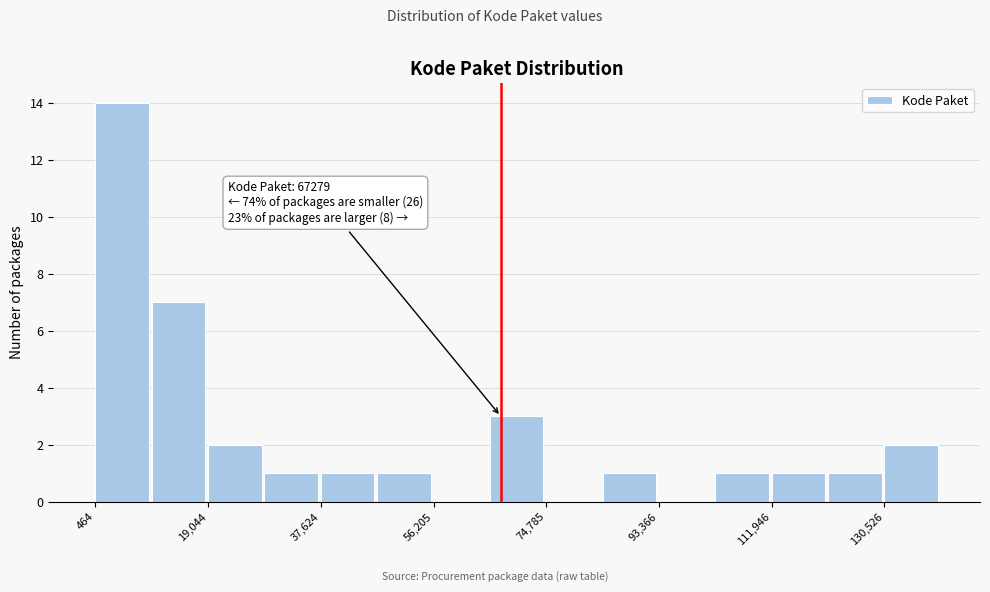

Over which range of the x-axis is the bar tallest?

0 to 10000